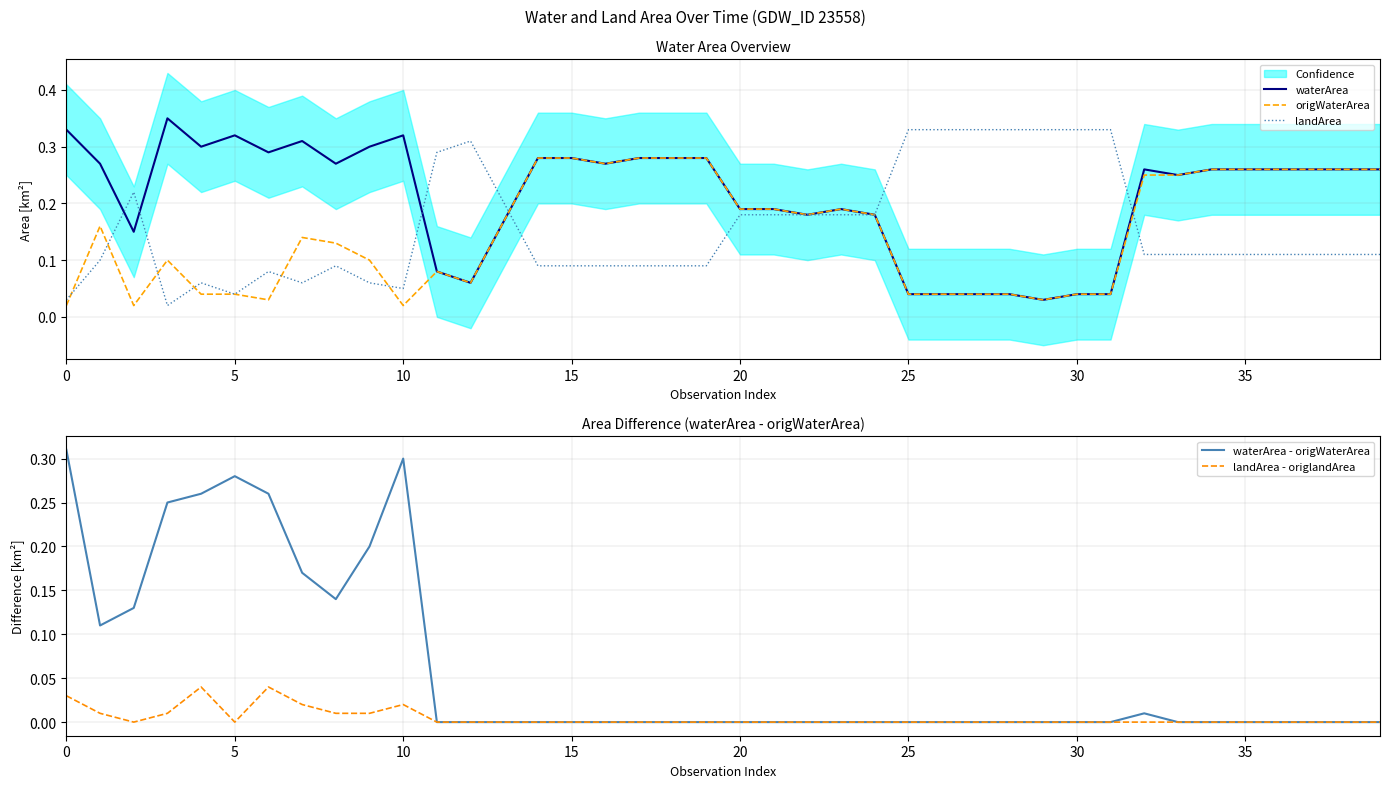

What is the difference between the maximum and second lowest values in the landArea series?

0.3